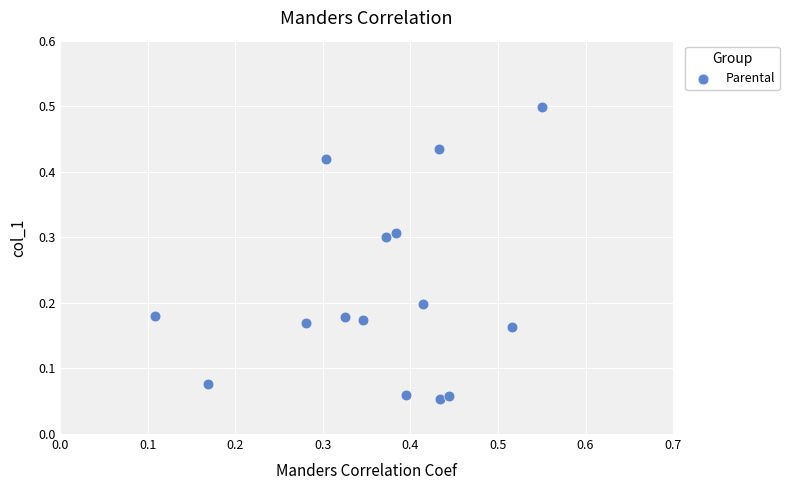

How many data points are displayed?

15